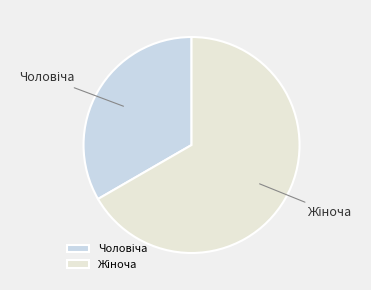

Is there a majority slice in this chart?

Yes